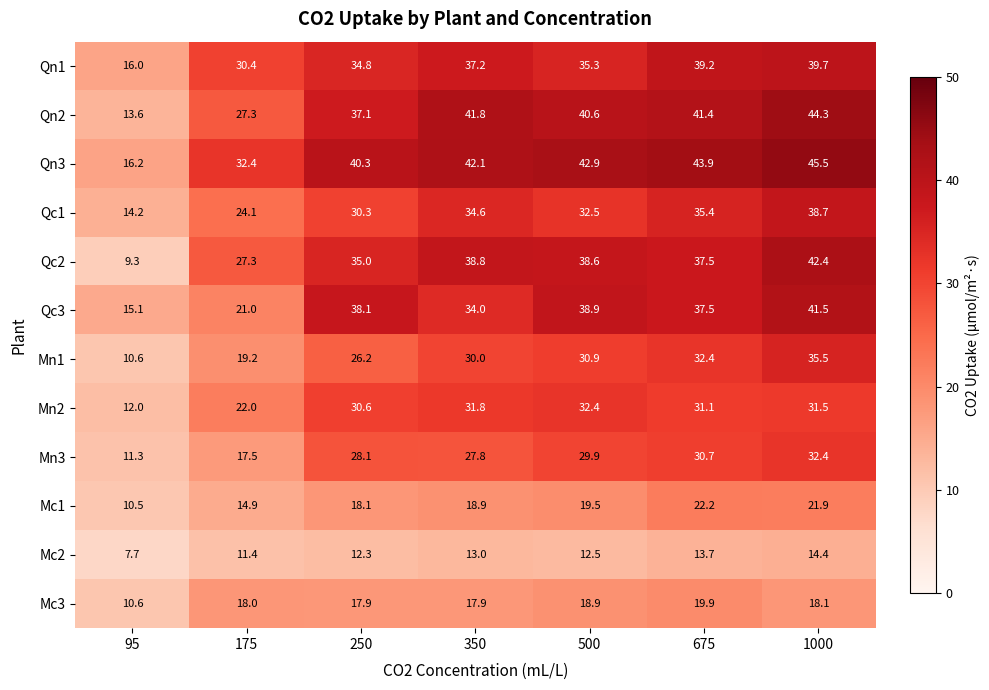

The Qc3 series shows 25.0 at 675. True or false?

False